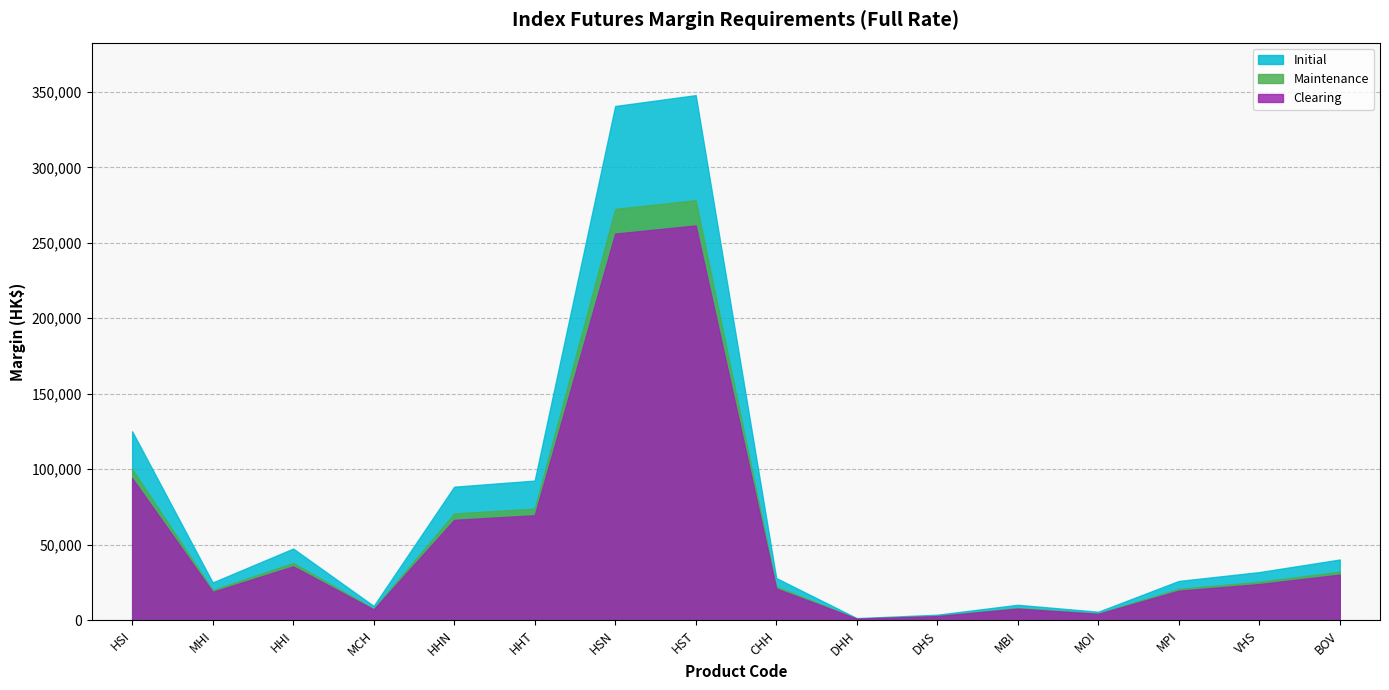

Where is the first local minimum for Initial?

MHI